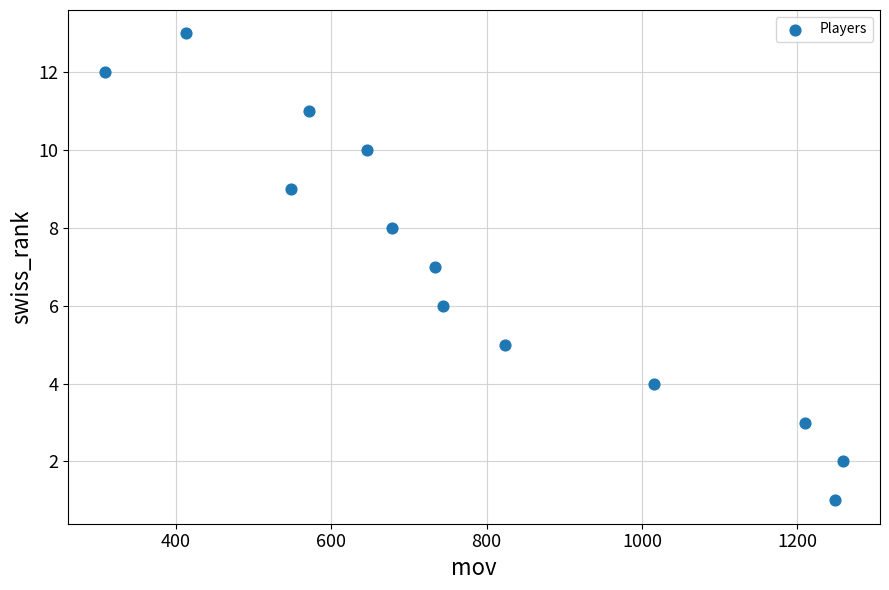

What is the range of X values (max minus min)?

950